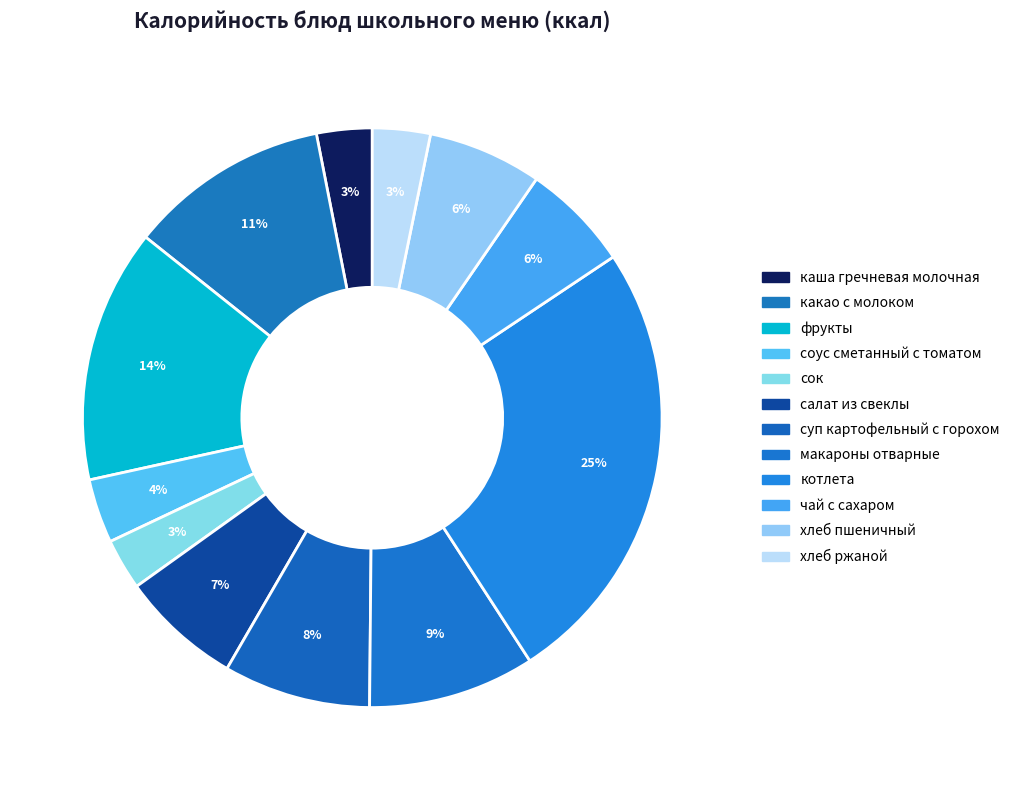

Is there any slice that represents more than half of the pie?

No